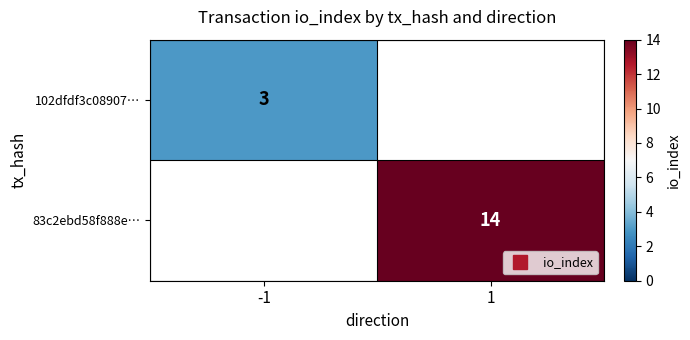

Count the number of data series in this chart.

2